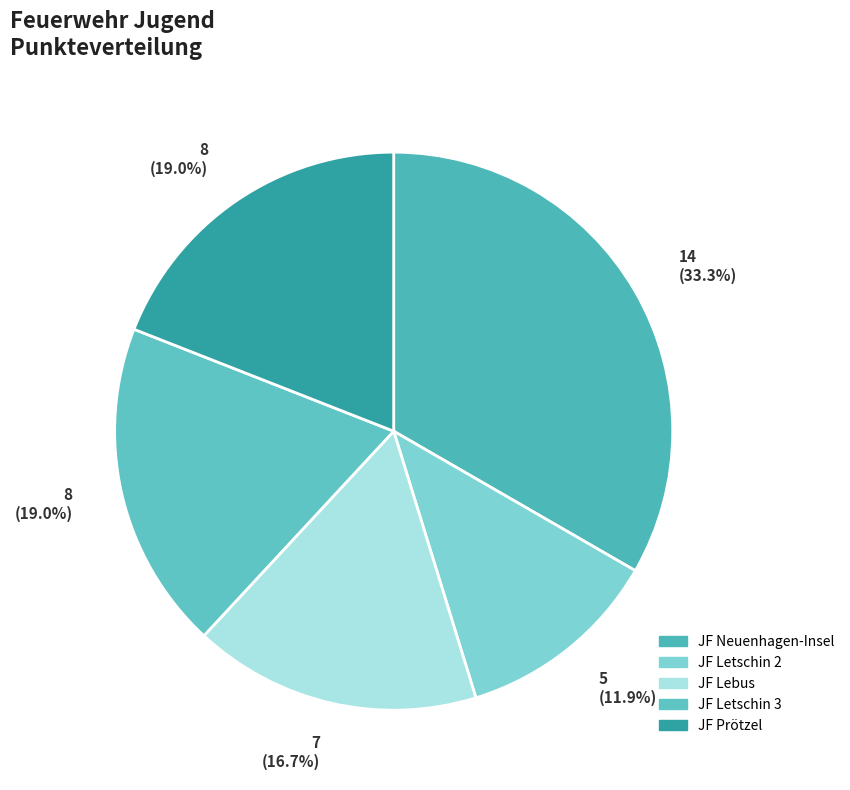

Which category has the biggest portion of the pie?

JF Neuenhagen-Insel